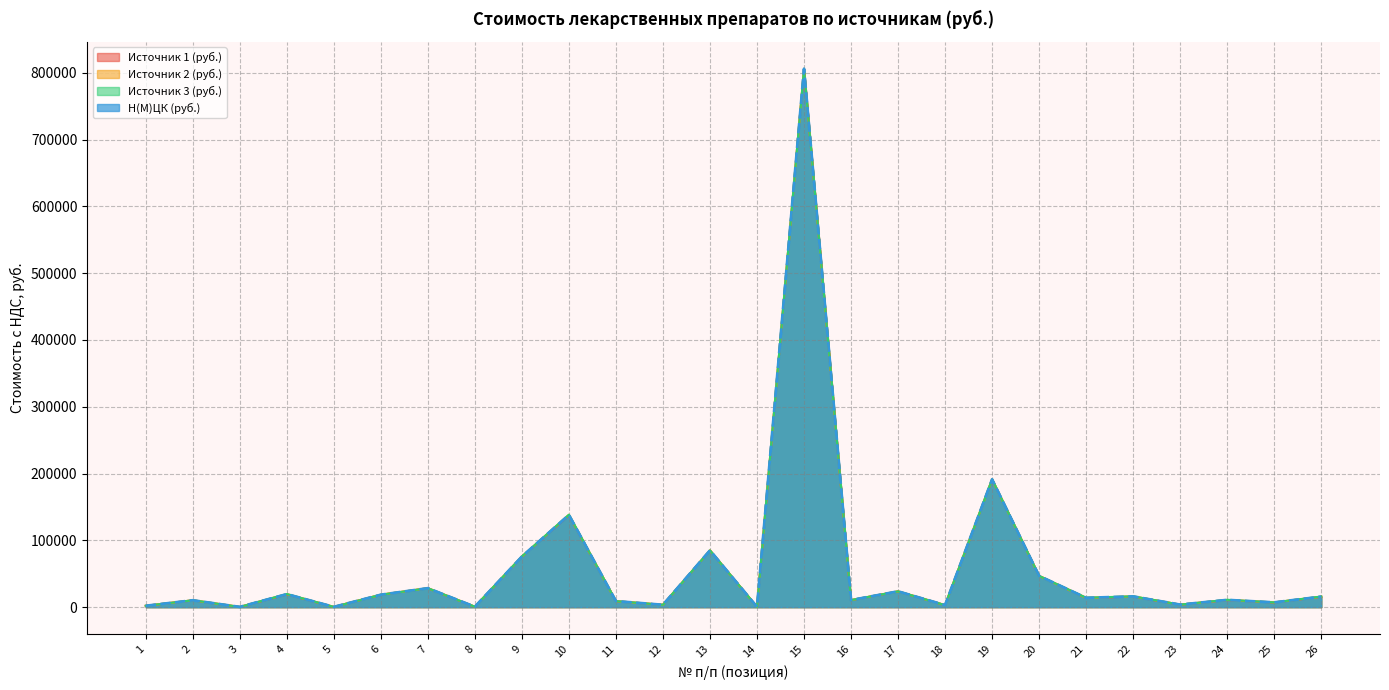

At which category does Источник 3 (руб.) reach its first local peak?

2